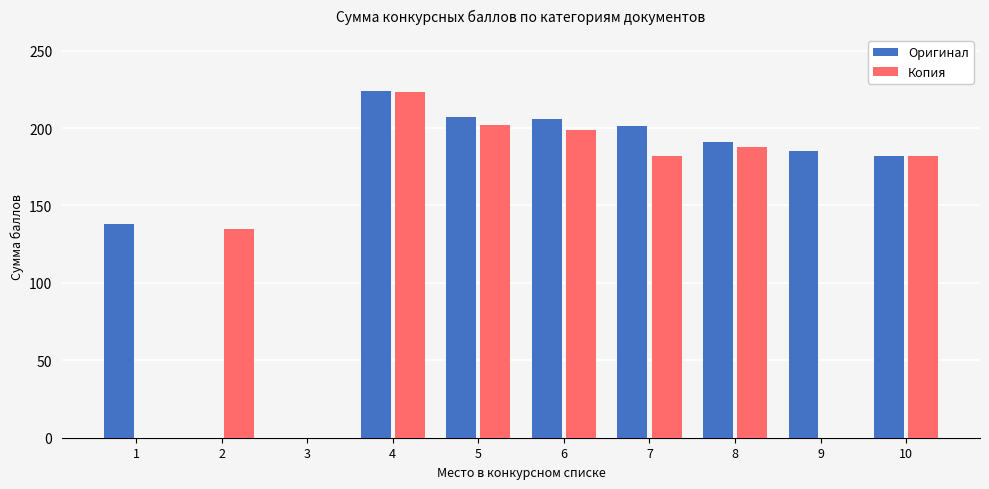

Count the number of categories in the chart.

10